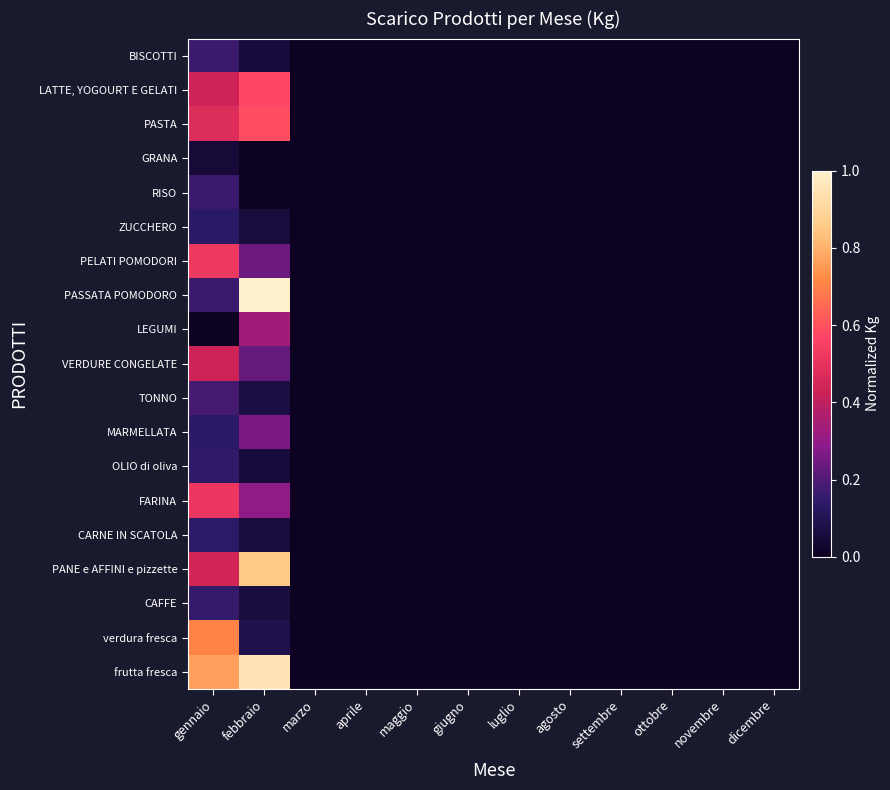

Reading left to right, extract all data points from this chart.

BISCOTTI: gennaio=0.2	febbraio=0.1	marzo=0.0	aprile=0.0	maggio=0.0	giugno=0.0	luglio=0.0	agosto=0.0	settembre=0.0	ottobre=0.0	novembre=0.0	dicembre=0.0
LATTE, YOGOURT E GELATI: gennaio=0.4	febbraio=0.6	marzo=0.0	aprile=0.0	maggio=0.0	giugno=0.0	luglio=0.0	agosto=0.0	settembre=0.0	ottobre=0.0	novembre=0.0	dicembre=0.0
PASTA: gennaio=0.5	febbraio=0.6	marzo=0.0	aprile=0.0	maggio=0.0	giugno=0.0	luglio=0.0	agosto=0.0	settembre=0.0	ottobre=0.0	novembre=0.0	dicembre=0.0
GRANA: gennaio=0.0	febbraio=0.0	marzo=0.0	aprile=0.0	maggio=0.0	giugno=0.0	luglio=0.0	agosto=0.0	settembre=0.0	ottobre=0.0	novembre=0.0	dicembre=0.0
RISO: gennaio=0.2	febbraio=0.0	marzo=0.0	aprile=0.0	maggio=0.0	giugno=0.0	luglio=0.0	agosto=0.0	settembre=0.0	ottobre=0.0	novembre=0.0	dicembre=0.0
ZUCCHERO: gennaio=0.1	febbraio=0.1	marzo=0.0	aprile=0.0	maggio=0.0	giugno=0.0	luglio=0.0	agosto=0.0	settembre=0.0	ottobre=0.0	novembre=0.0	dicembre=0.0
PELATI POMODORI: gennaio=0.5	febbraio=0.2	marzo=0.0	aprile=0.0	maggio=0.0	giugno=0.0	luglio=0.0	agosto=0.0	settembre=0.0	ottobre=0.0	novembre=0.0	dicembre=0.0
PASSATA POMODORO: gennaio=0.2	febbraio=1.0	marzo=0.0	aprile=0.0	maggio=0.0	giugno=0.0	luglio=0.0	agosto=0.0	settembre=0.0	ottobre=0.0	novembre=0.0	dicembre=0.0
LEGUMI: gennaio=0.0	febbraio=0.3	marzo=0.0	aprile=0.0	maggio=0.0	giugno=0.0	luglio=0.0	agosto=0.0	settembre=0.0	ottobre=0.0	novembre=0.0	dicembre=0.0
VERDURE CONGELATE: gennaio=0.4	febbraio=0.2	marzo=0.0	aprile=0.0	maggio=0.0	giugno=0.0	luglio=0.0	agosto=0.0	settembre=0.0	ottobre=0.0	novembre=0.0	dicembre=0.0
TONNO: gennaio=0.2	febbraio=0.1	marzo=0.0	aprile=0.0	maggio=0.0	giugno=0.0	luglio=0.0	agosto=0.0	settembre=0.0	ottobre=0.0	novembre=0.0	dicembre=0.0
MARMELLATA: gennaio=0.1	febbraio=0.3	marzo=0.0	aprile=0.0	maggio=0.0	giugno=0.0	luglio=0.0	agosto=0.0	settembre=0.0	ottobre=0.0	novembre=0.0	dicembre=0.0
OLIO di oliva: gennaio=0.1	febbraio=0.1	marzo=0.0	aprile=0.0	maggio=0.0	giugno=0.0	luglio=0.0	agosto=0.0	settembre=0.0	ottobre=0.0	novembre=0.0	dicembre=0.0
FARINA: gennaio=0.5	febbraio=0.3	marzo=0.0	aprile=0.0	maggio=0.0	giugno=0.0	luglio=0.0	agosto=0.0	settembre=0.0	ottobre=0.0	novembre=0.0	dicembre=0.0
CARNE IN SCATOLA: gennaio=0.1	febbraio=0.1	marzo=0.0	aprile=0.0	maggio=0.0	giugno=0.0	luglio=0.0	agosto=0.0	settembre=0.0	ottobre=0.0	novembre=0.0	dicembre=0.0
PANE e AFFINI e pizzette: gennaio=0.4	febbraio=0.9	marzo=0.0	aprile=0.0	maggio=0.0	giugno=0.0	luglio=0.0	agosto=0.0	settembre=0.0	ottobre=0.0	novembre=0.0	dicembre=0.0
CAFFE: gennaio=0.2	febbraio=0.1	marzo=0.0	aprile=0.0	maggio=0.0	giugno=0.0	luglio=0.0	agosto=0.0	settembre=0.0	ottobre=0.0	novembre=0.0	dicembre=0.0
verdura fresca: gennaio=0.7	febbraio=0.1	marzo=0.0	aprile=0.0	maggio=0.0	giugno=0.0	luglio=0.0	agosto=0.0	settembre=0.0	ottobre=0.0	novembre=0.0	dicembre=0.0
frutta fresca: gennaio=0.8	febbraio=1.0	marzo=0.0	aprile=0.0	maggio=0.0	giugno=0.0	luglio=0.0	agosto=0.0	settembre=0.0	ottobre=0.0	novembre=0.0	dicembre=0.0